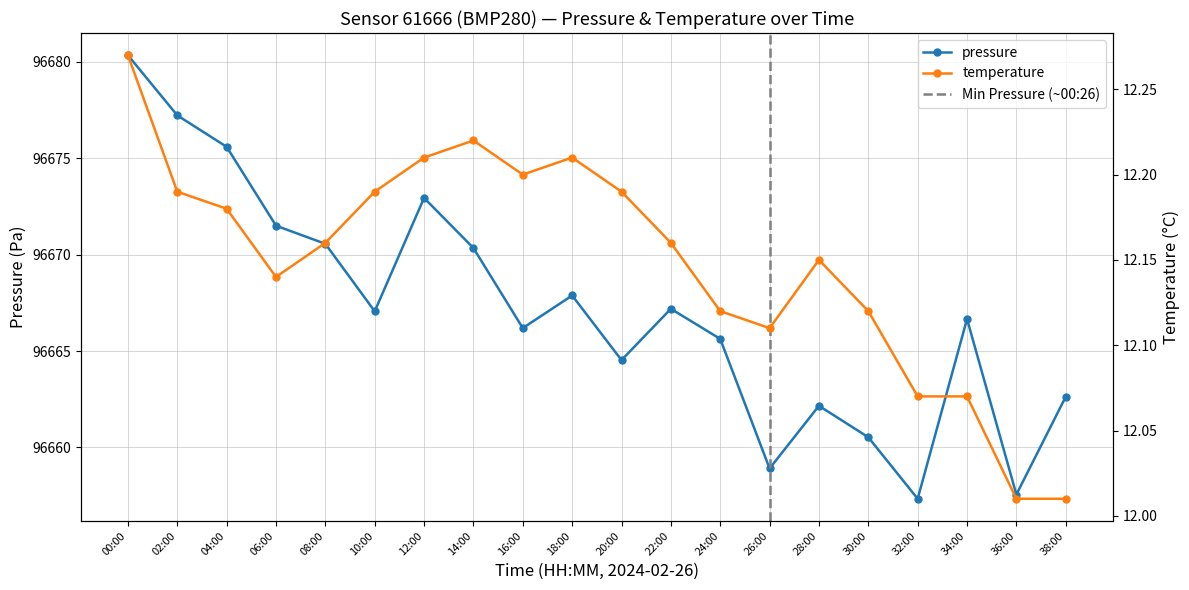

Where is the first local minimum for temperature?

06:00